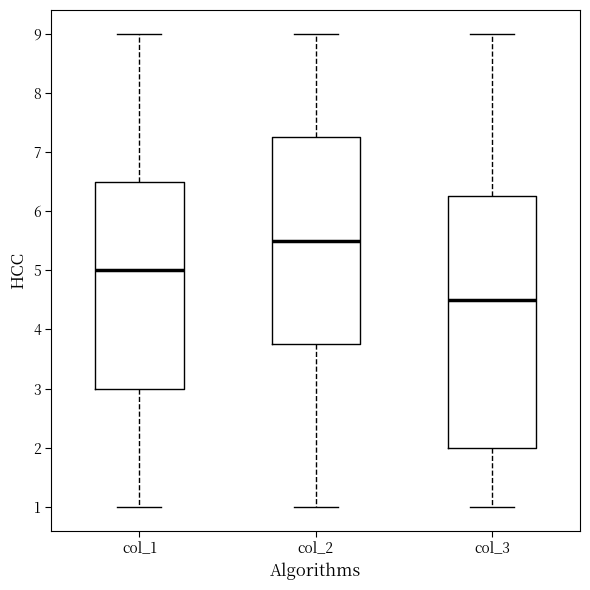

Reading left to right, transcribe this box plot: for each box, give where its median line is, the range the box spans, and where its two whiskers end, as read against the y-axis. The values are not printed on the chart, so give them approximately, as read against the axis.

col_1: median 5.0, box 3.0 to 6.5, whiskers 1.0 to 9.0
col_2: median 5.5, box 3.8 to 7.3, whiskers 1.0 to 9.0
col_3: median 4.5, box 2.0 to 6.3, whiskers 1.0 to 9.0